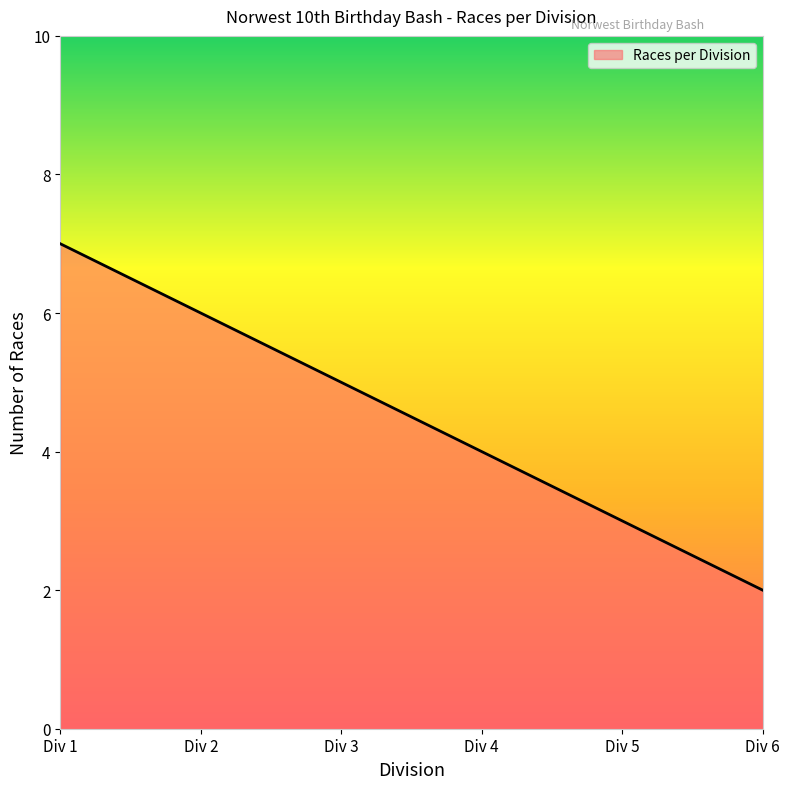

True or false: there are more than 0 points higher than both neighbors.

False